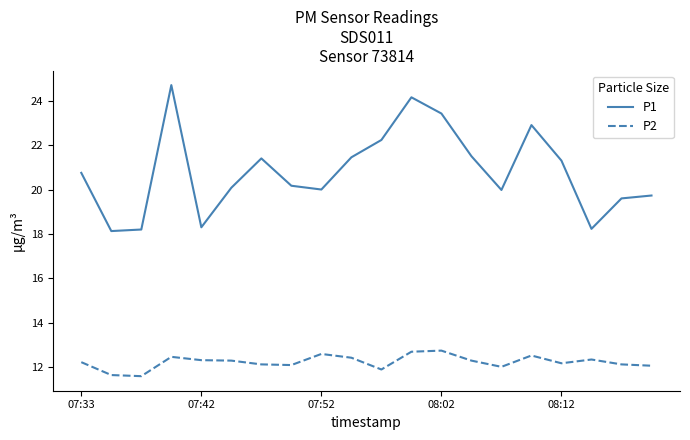

True or false: P1 and P2 cross at least once.

False